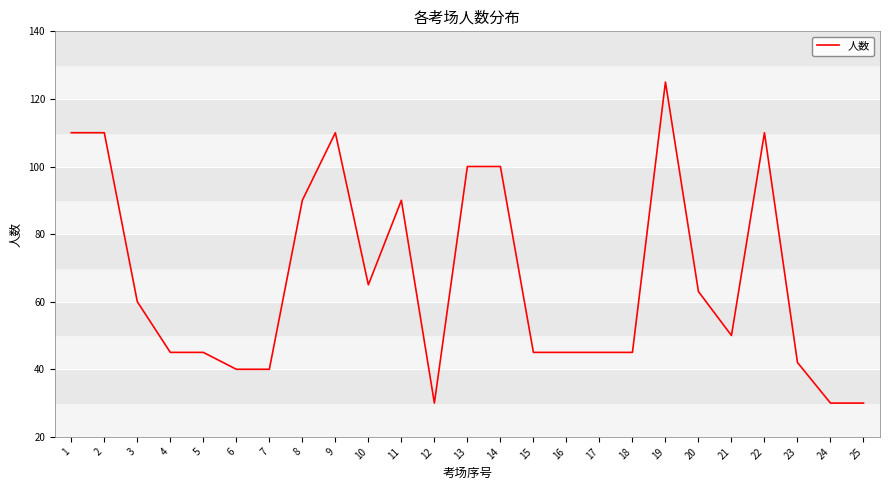

At which category does the chart reach its peak across all series?

19